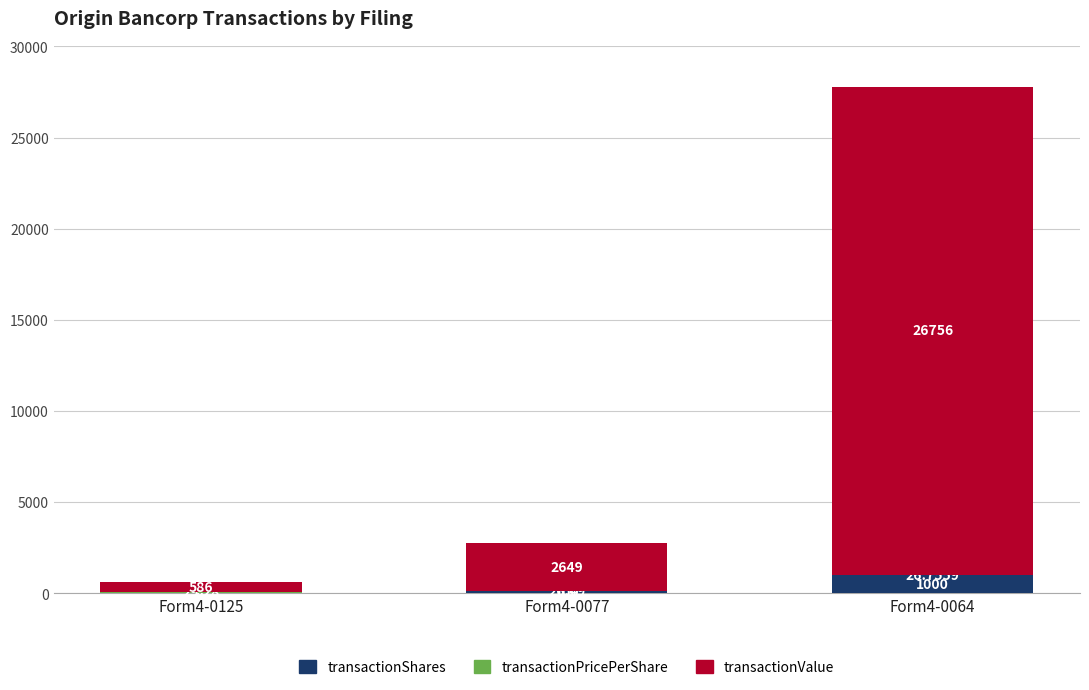

What is the sum of the transactionShares values at Form4-0125 and Form4-0077?

120.0